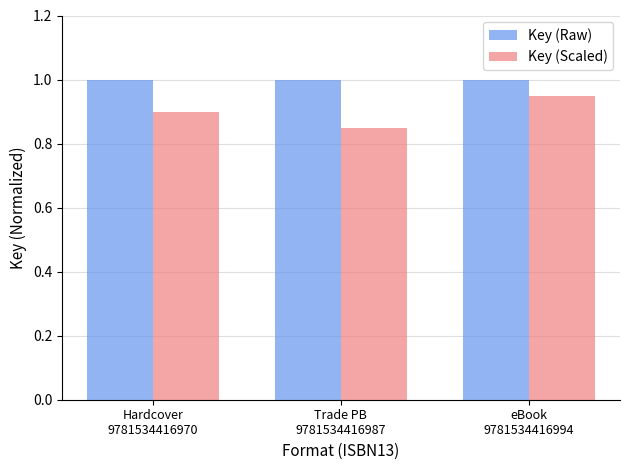

Which series changed the most between Hardcover
9781534416970 and eBook
9781534416994?

Key (Scaled)